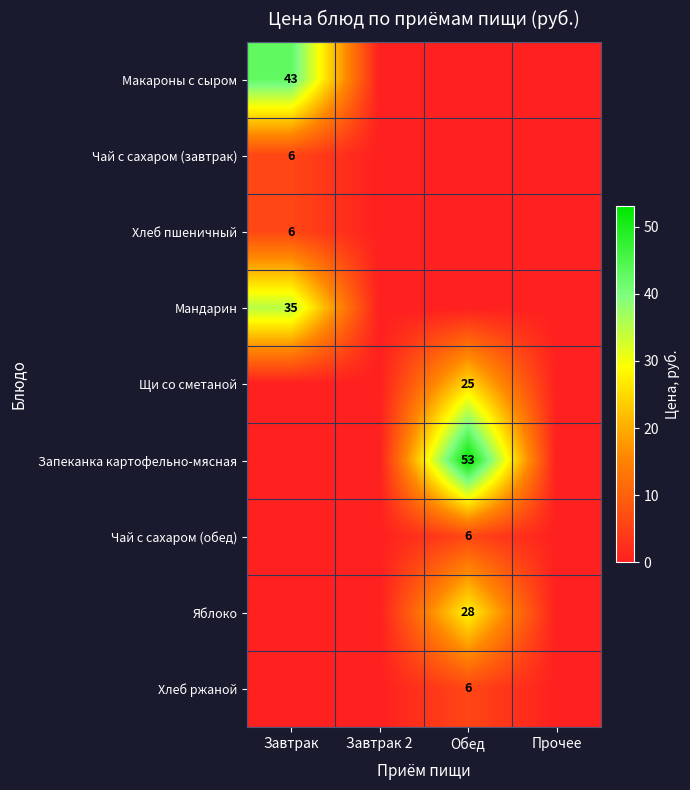

The Хлеб пшеничный series shows 0 at Завтрак 2. True or false?

True